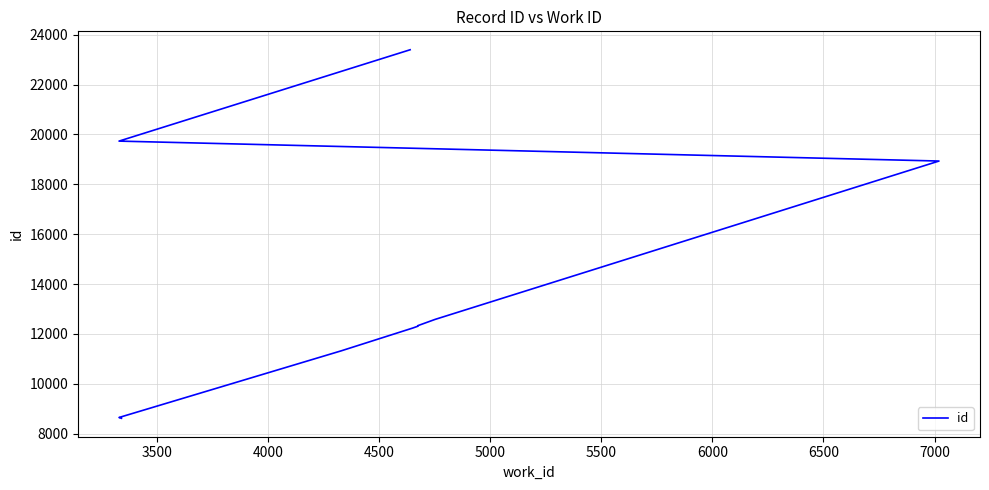

Between 5000 and 5500, which is larger?

5500